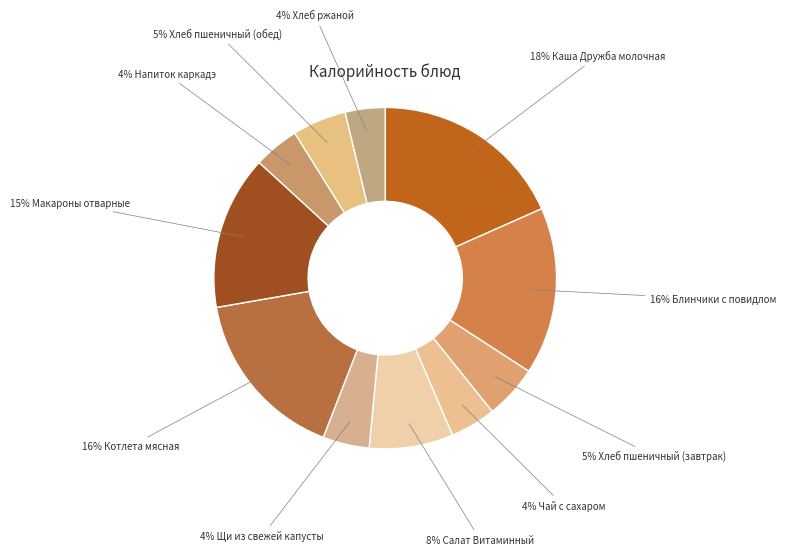

Is there a majority slice in this chart?

No